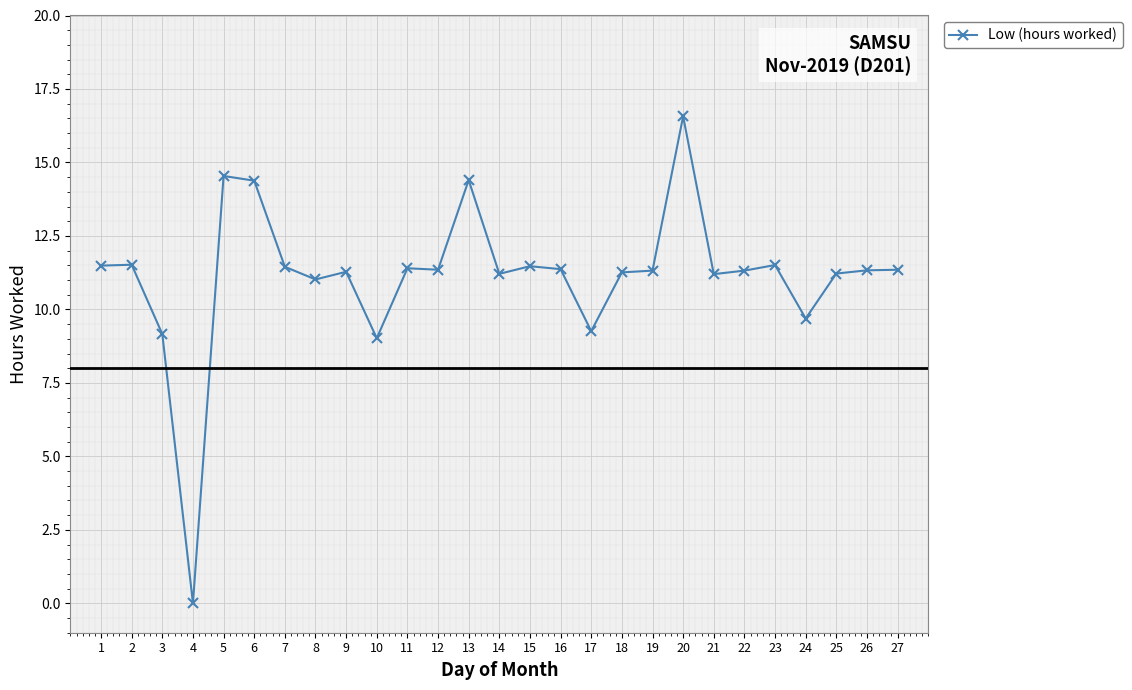

Which category has the lowest value across all series?

4